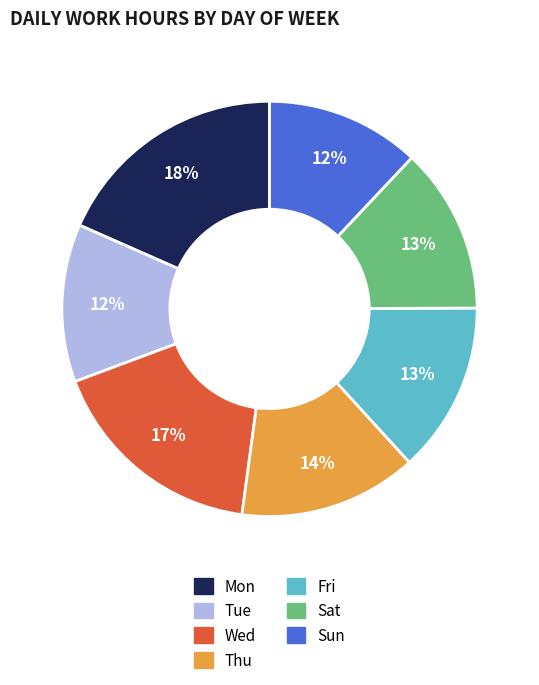

What percentage is the Sat slice, to the nearest percent?

13%